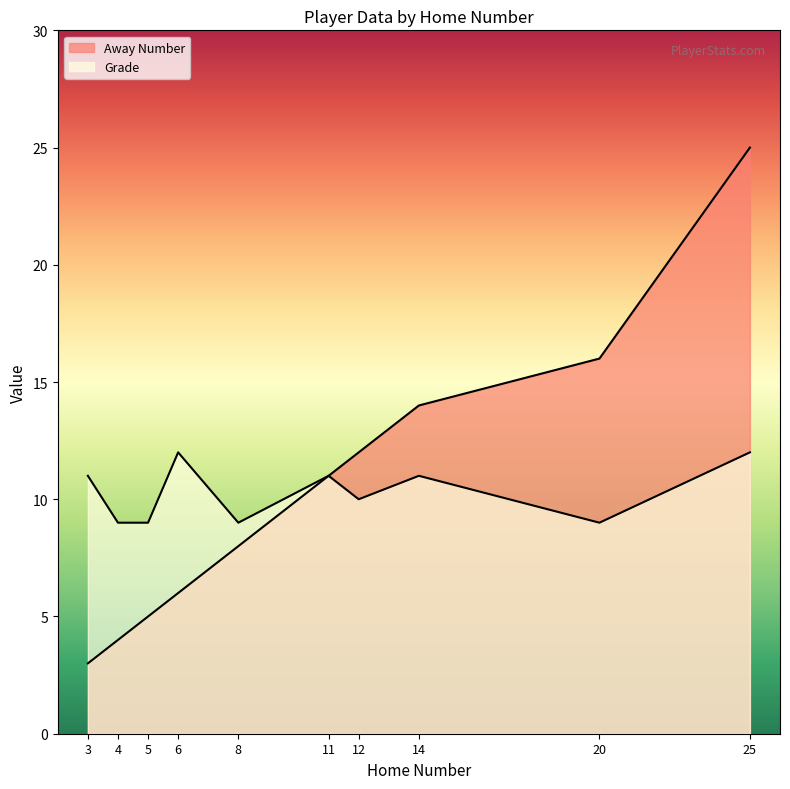

At which label does Away Number reach its peak?

25